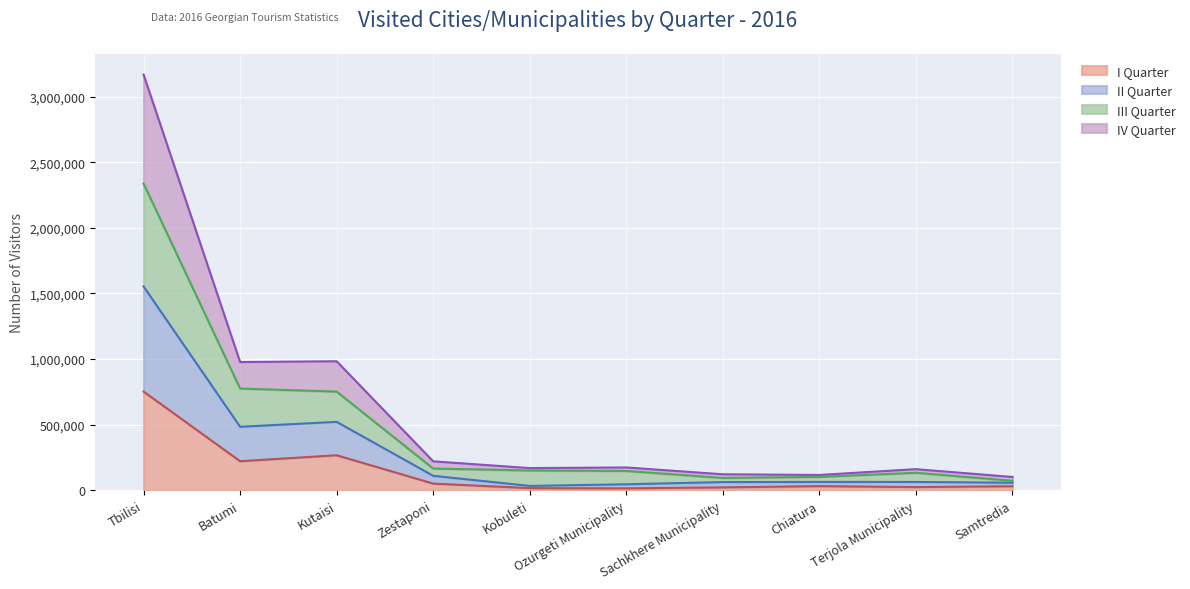

What is the total value across all series at Samtredia?

100781